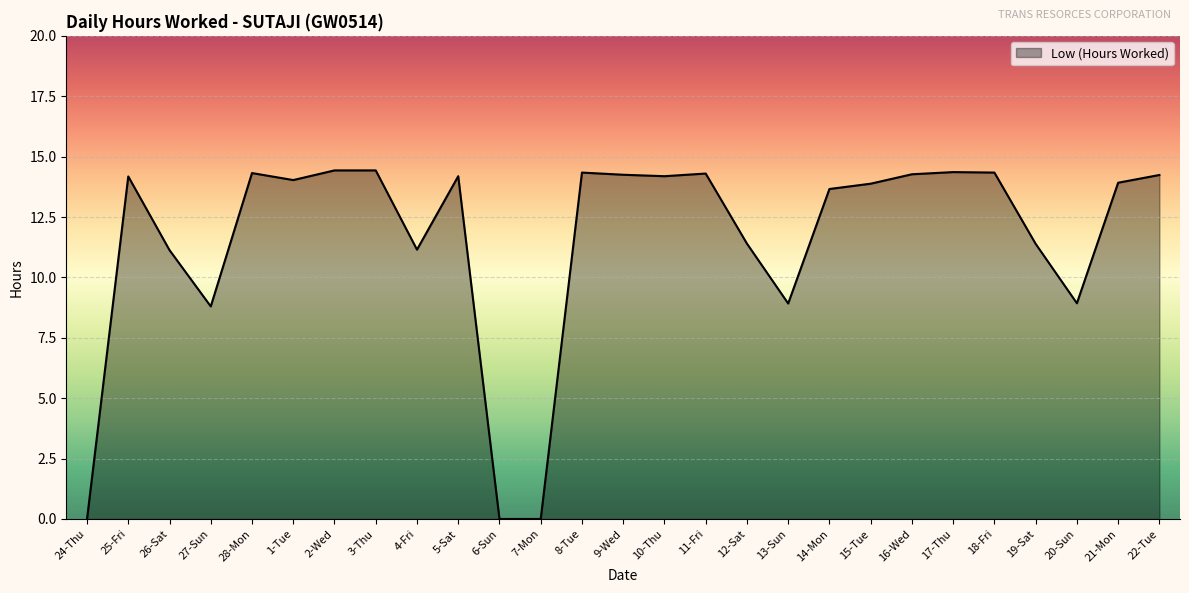

What position from the left is 17-Thu?

22